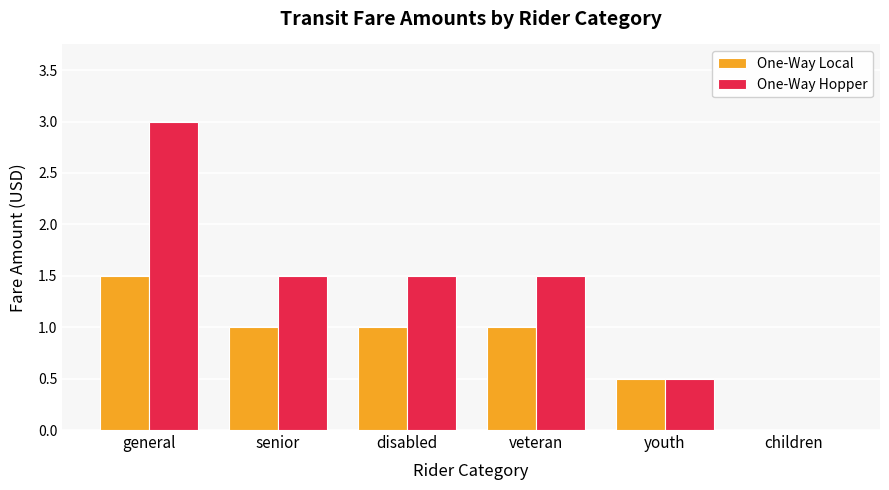

What is the sum of all One-Way Hopper values?

8.0